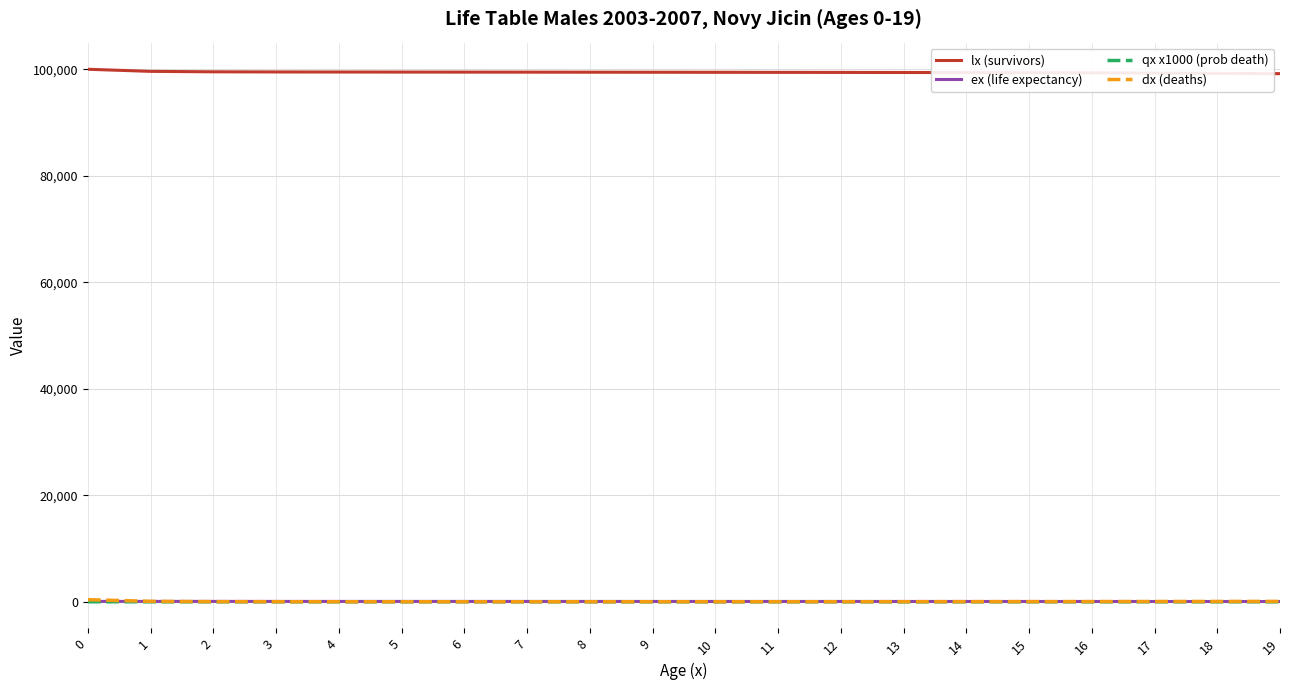

Is the value of lx (survivors) at 7 greater than the value of dx (deaths) at 2?

Yes